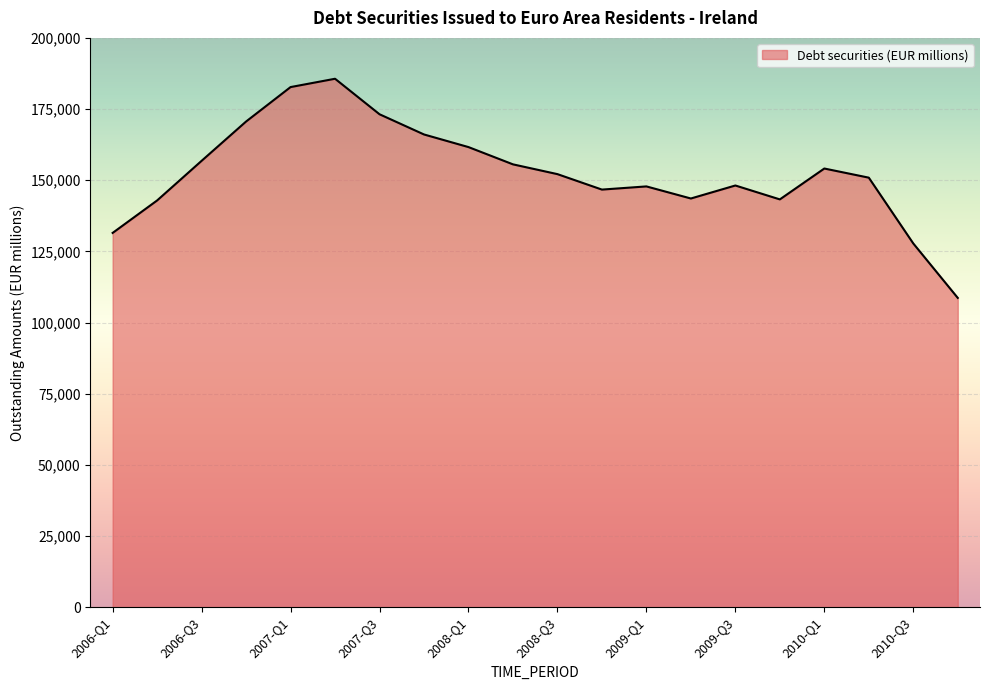

Count the number of data series in this chart.

1